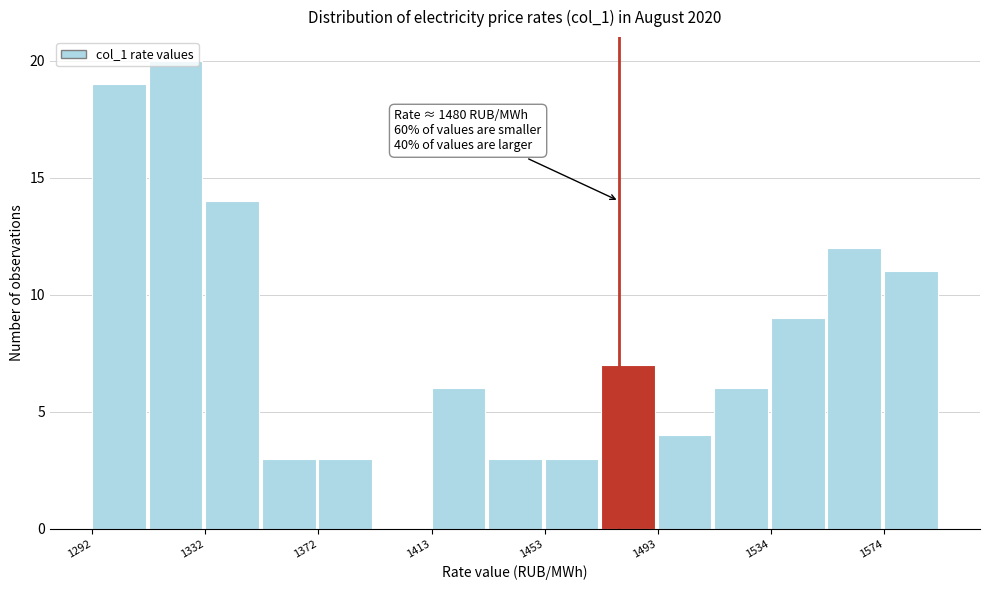

Which range on the x-axis has the tallest bar?

1315 to 1335